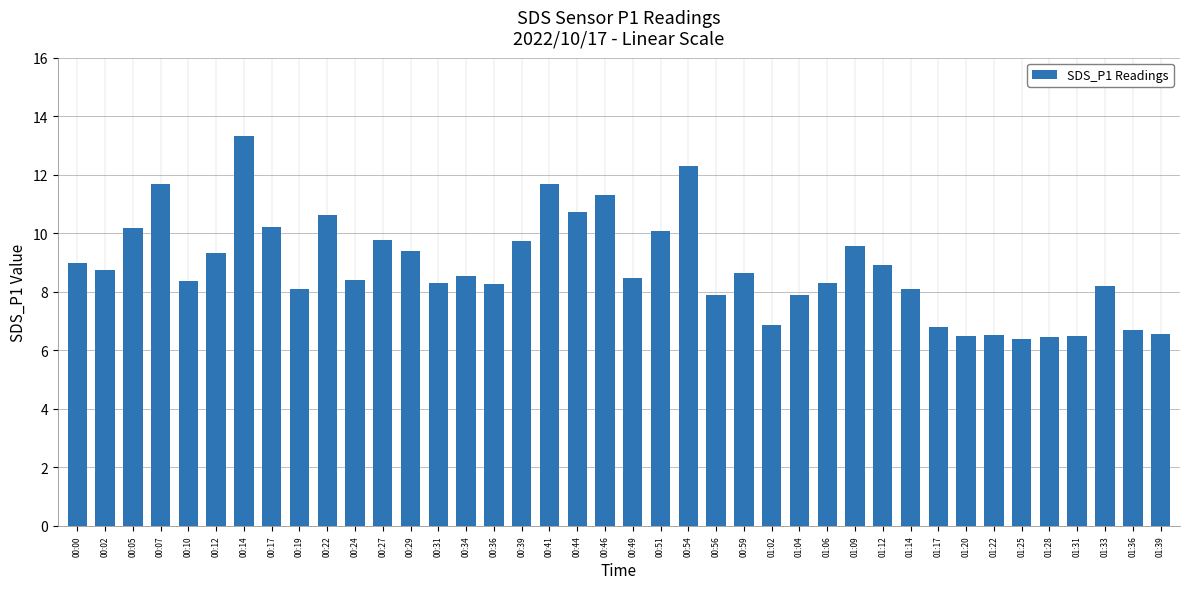

What position from the right is 01:39?

1